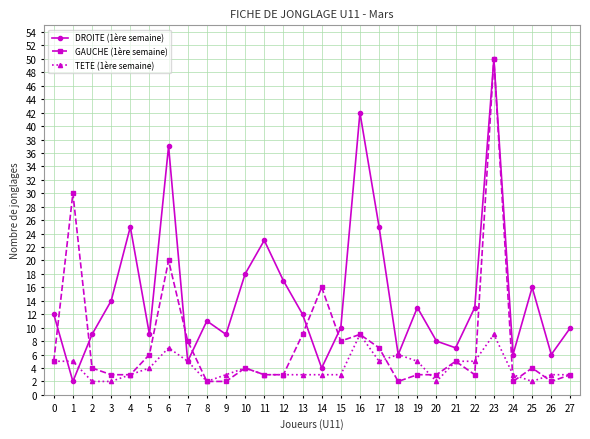

What is the greatest value displayed?

50